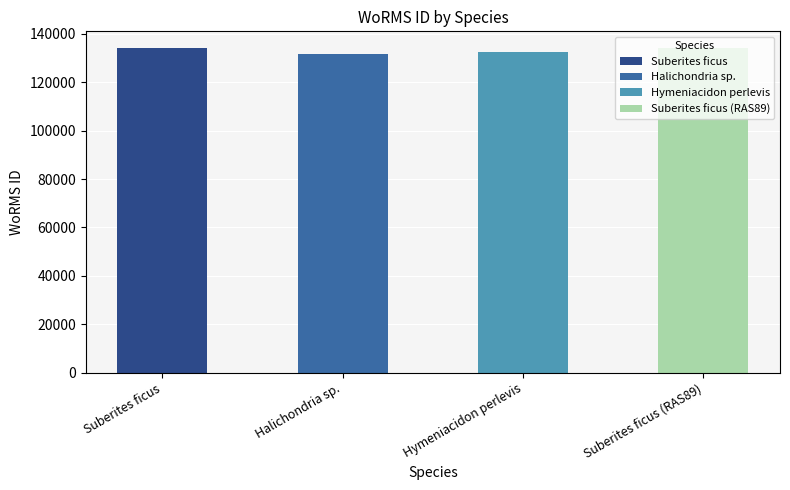

True or false: the data shows 134285 at Suberites ficus (RAS89).

True